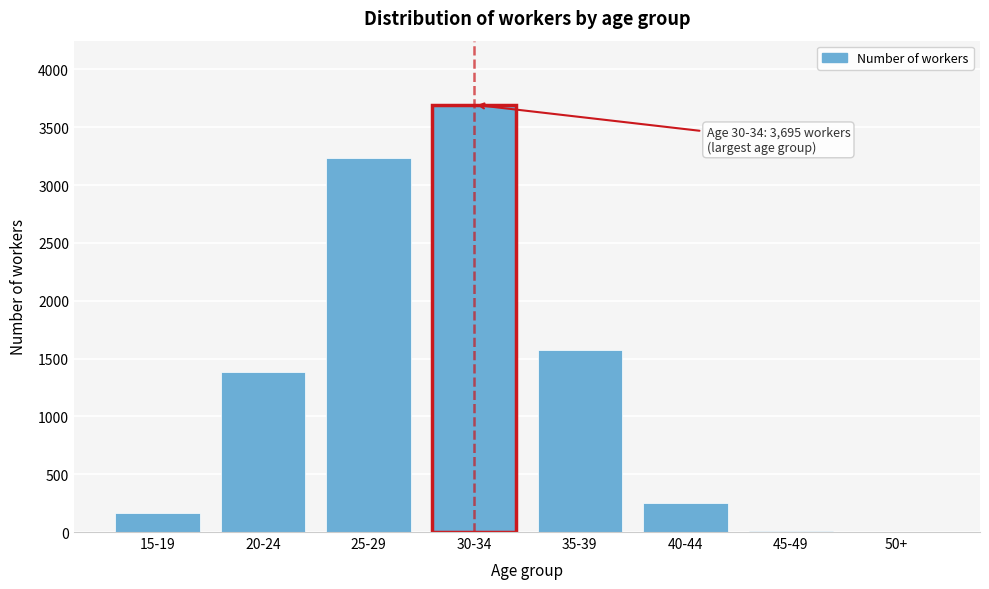

What is the sum of all values?

10306